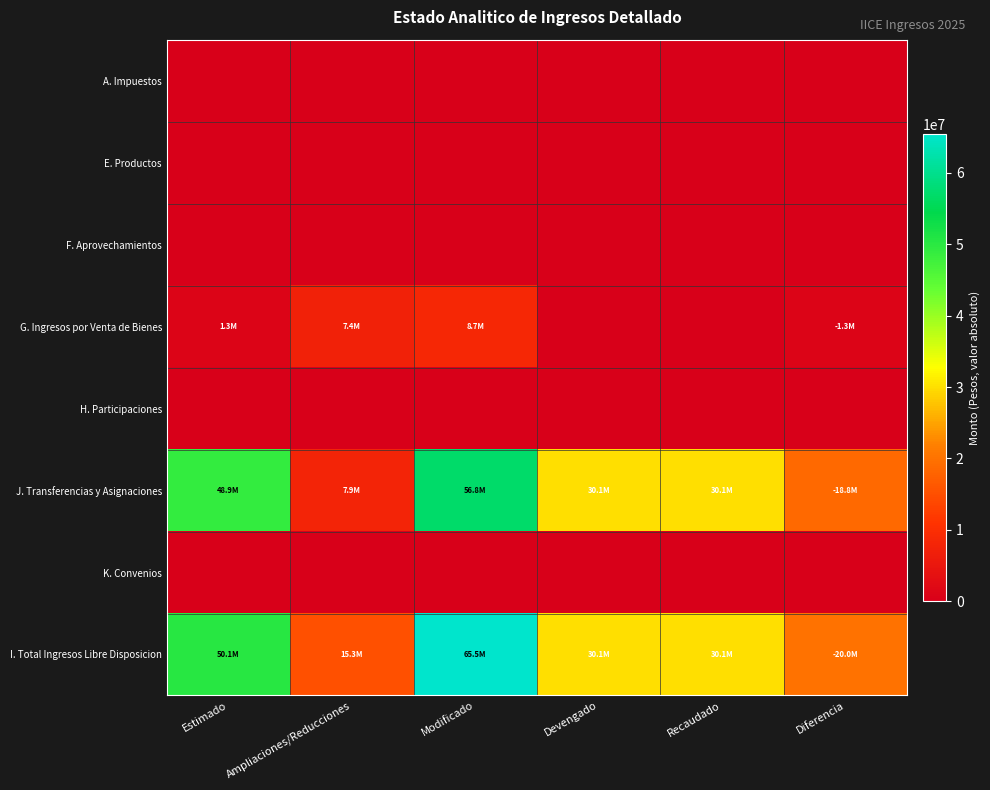

Which label corresponds to the largest value in the chart?

Modificado